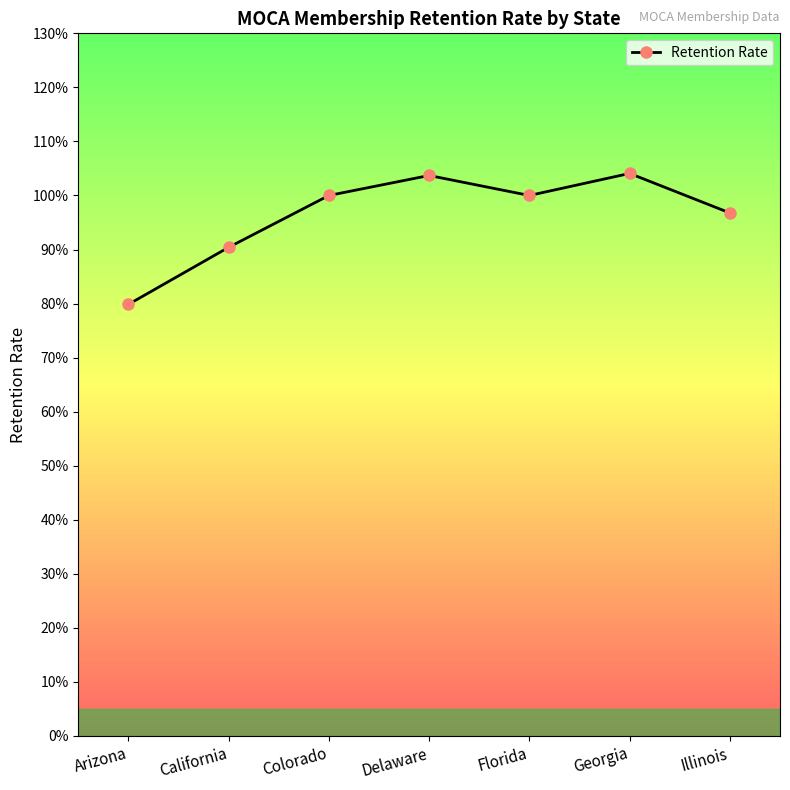

Which has a higher value, Georgia or Colorado?

Georgia